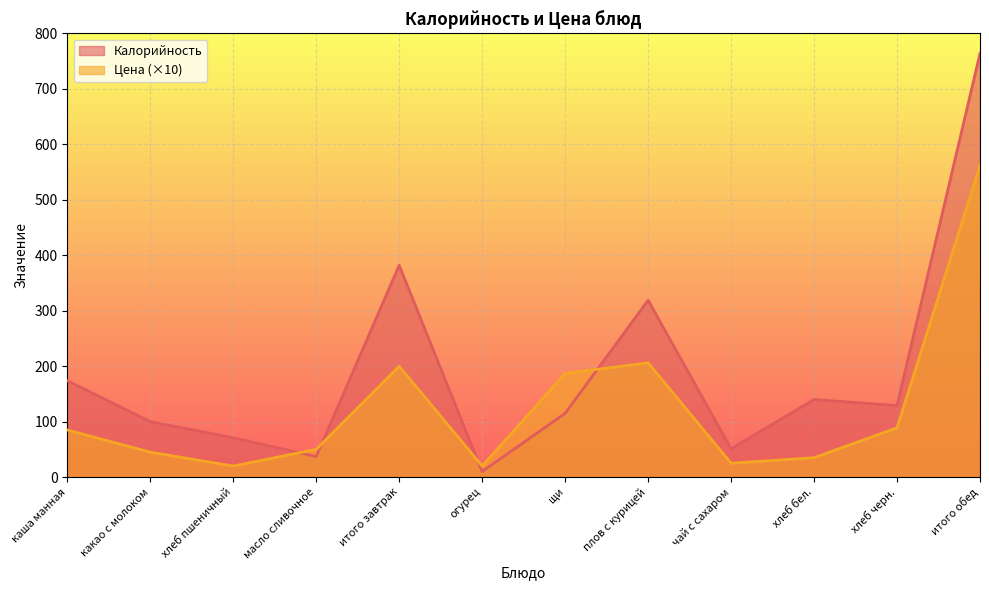

True or false: Цена has more than 2 interior local peaks.

False